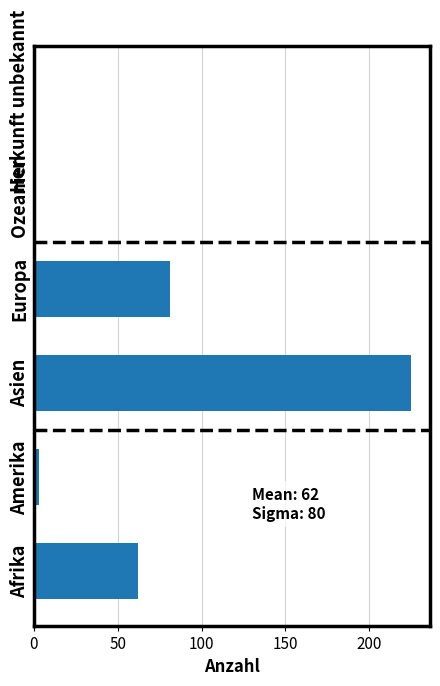

What is the greatest value displayed?

225